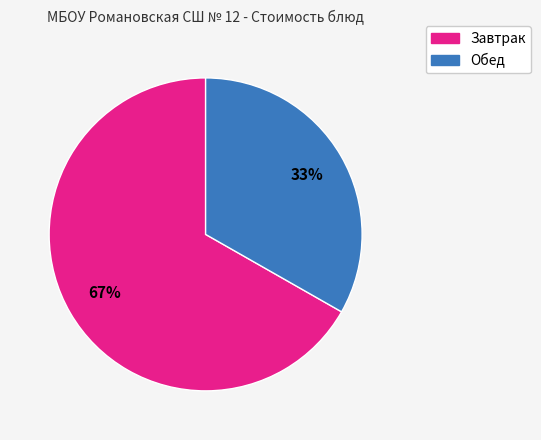

Is there a majority slice in this chart?

Yes